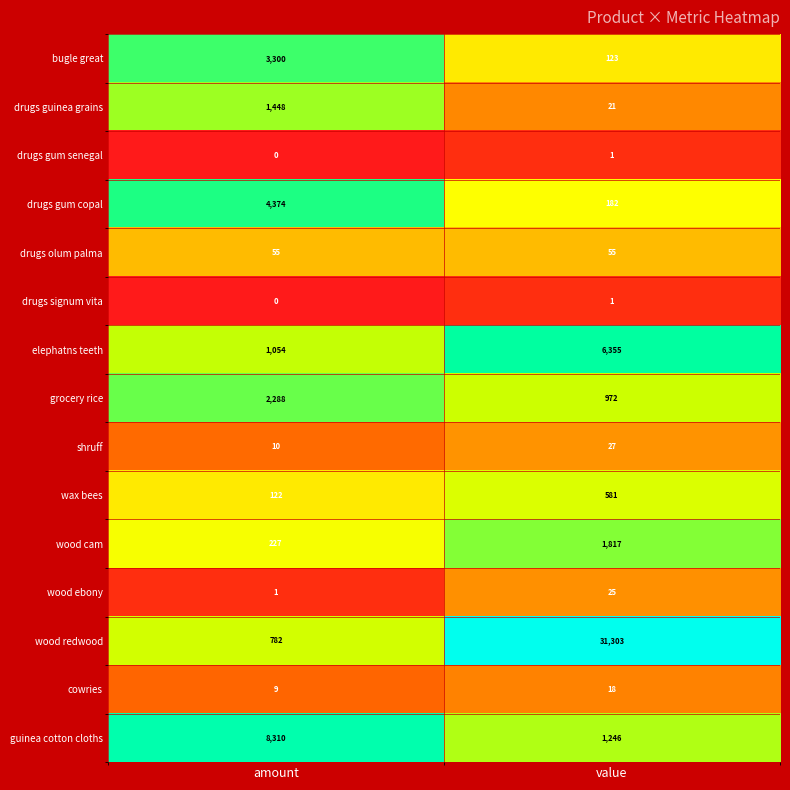

How many data points in grocery rice are less than 2288?

1